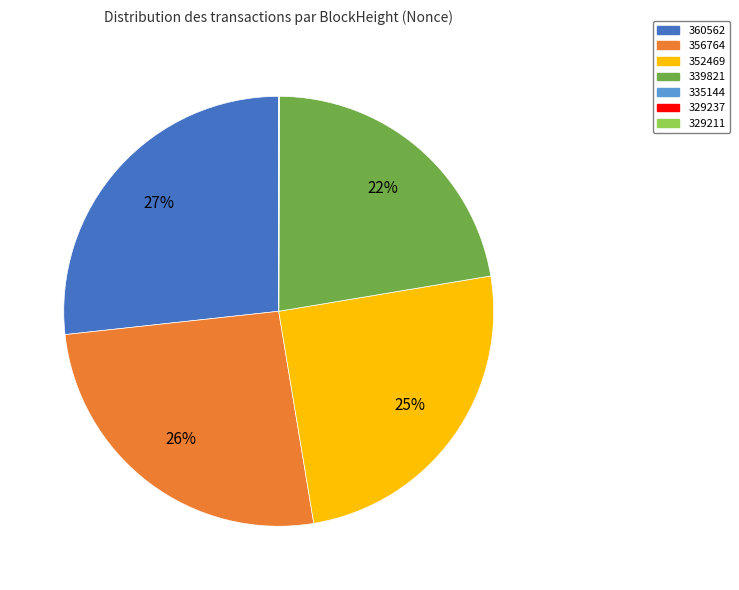

What is the largest slice in the pie chart?

360562